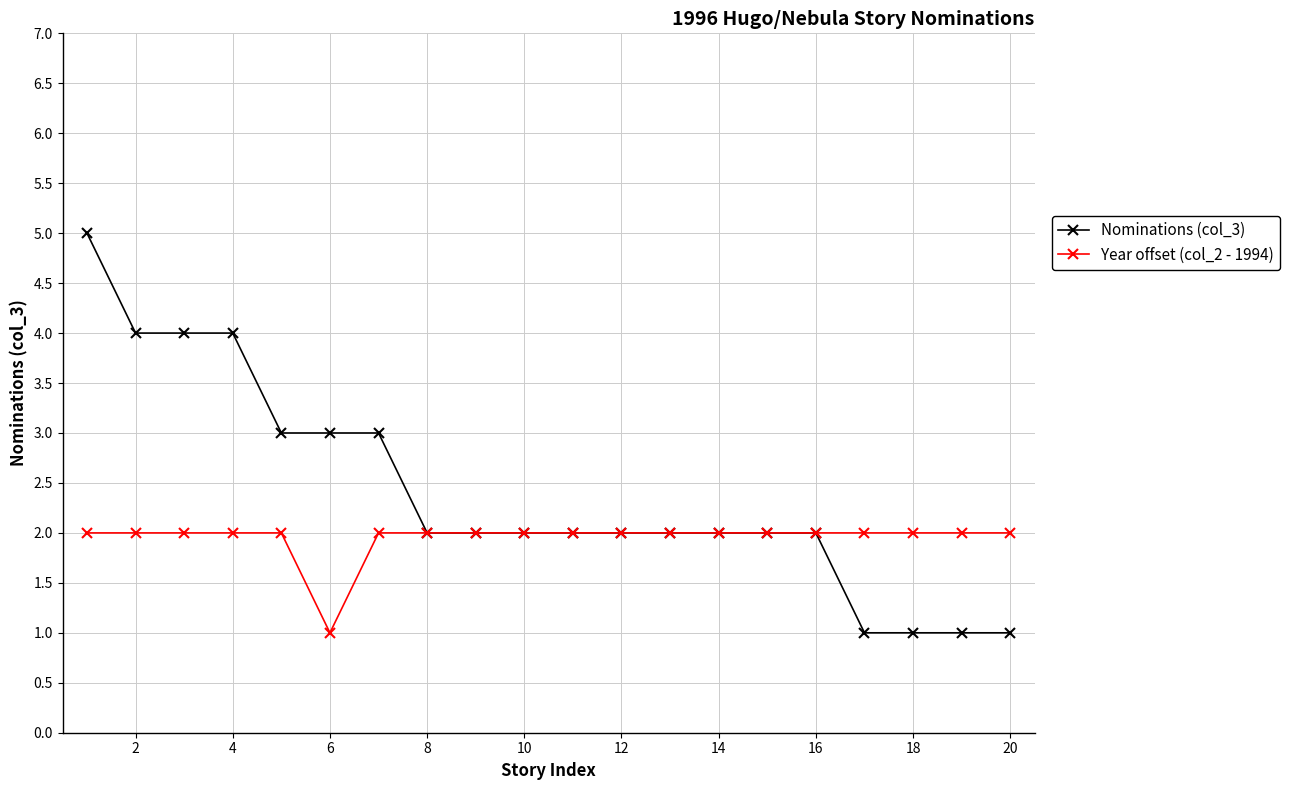

Which series has the largest total across all categories?

Nominations (col_3)